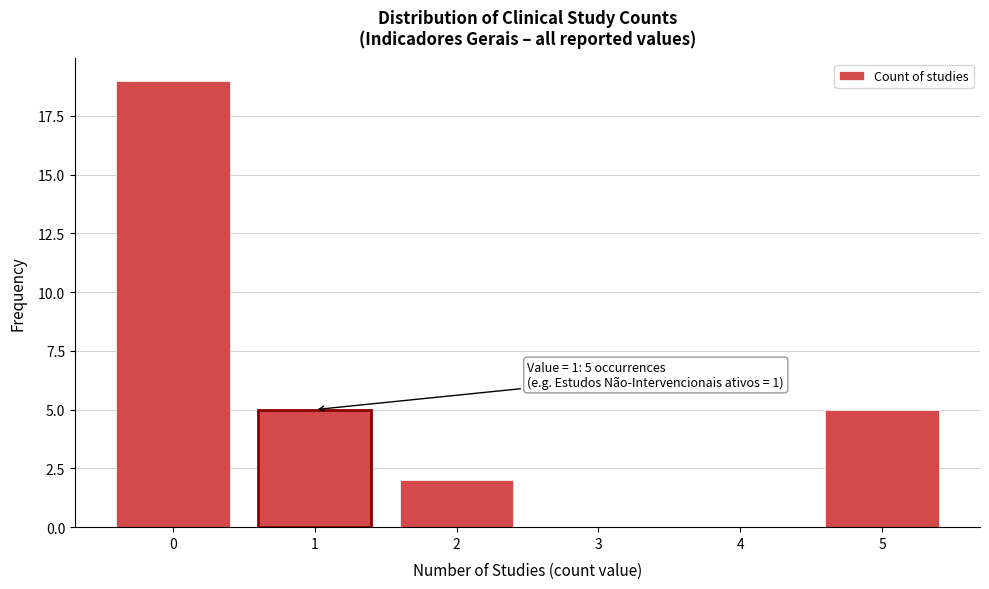

Which range on the x-axis has the tallest bar?

-0.5 to 0.5